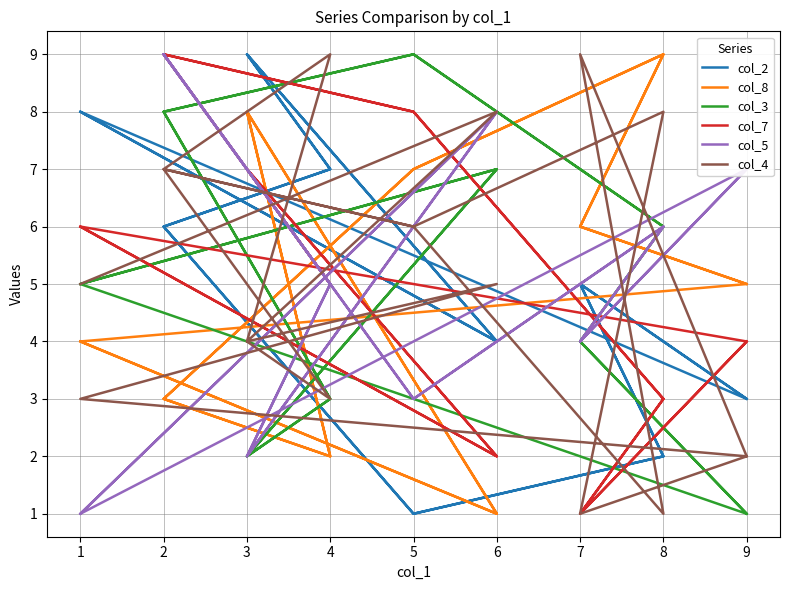

What are all the series names shown in the legend?

col_2, col_8, col_3, col_7, col_5, col_4